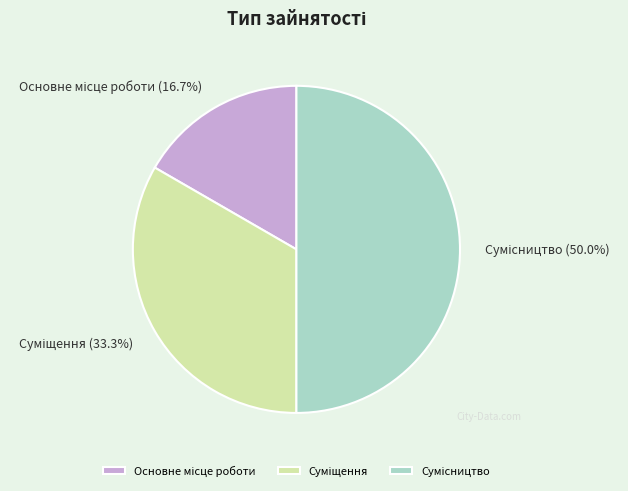

What portion of the pie excludes Сумісництво?

50.0%